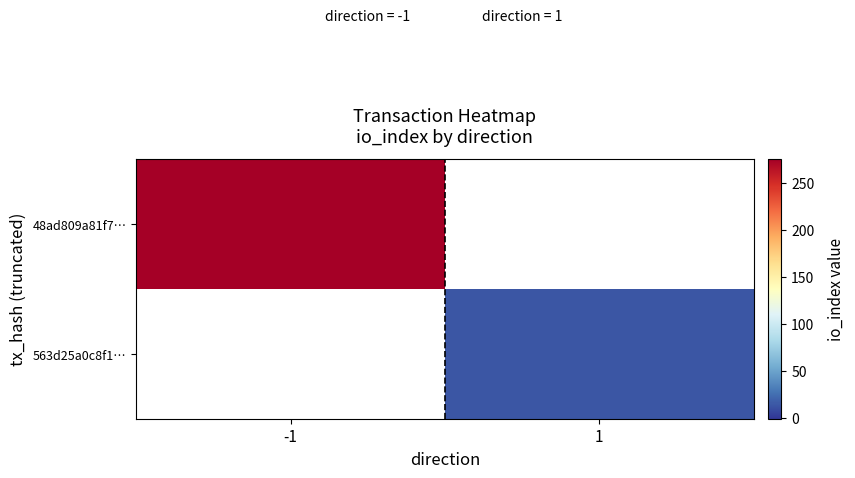

What is the minimum value shown in the chart?

14.0